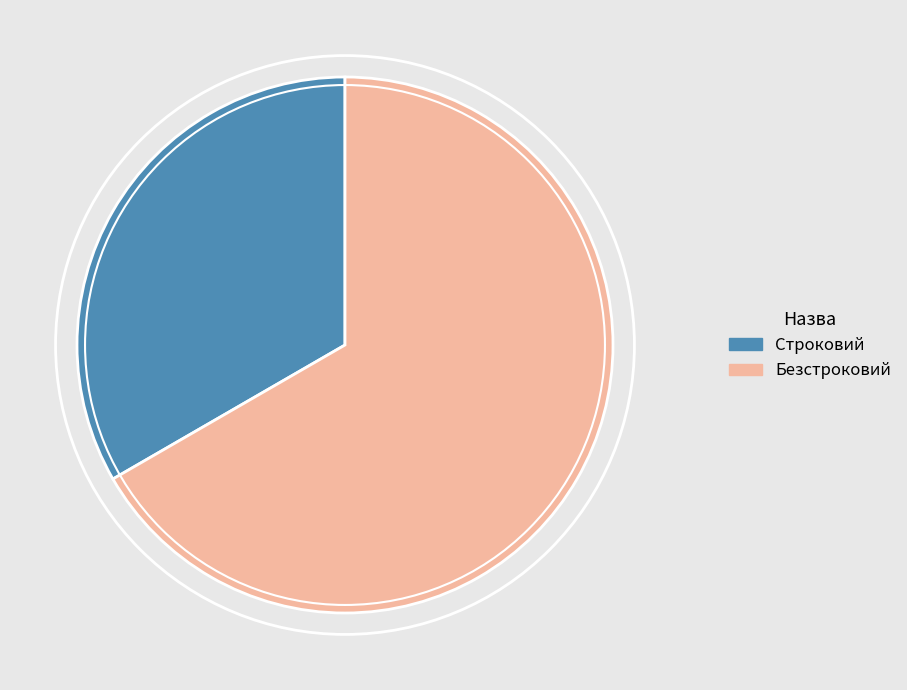

Which slice is the largest?

Безстроковий